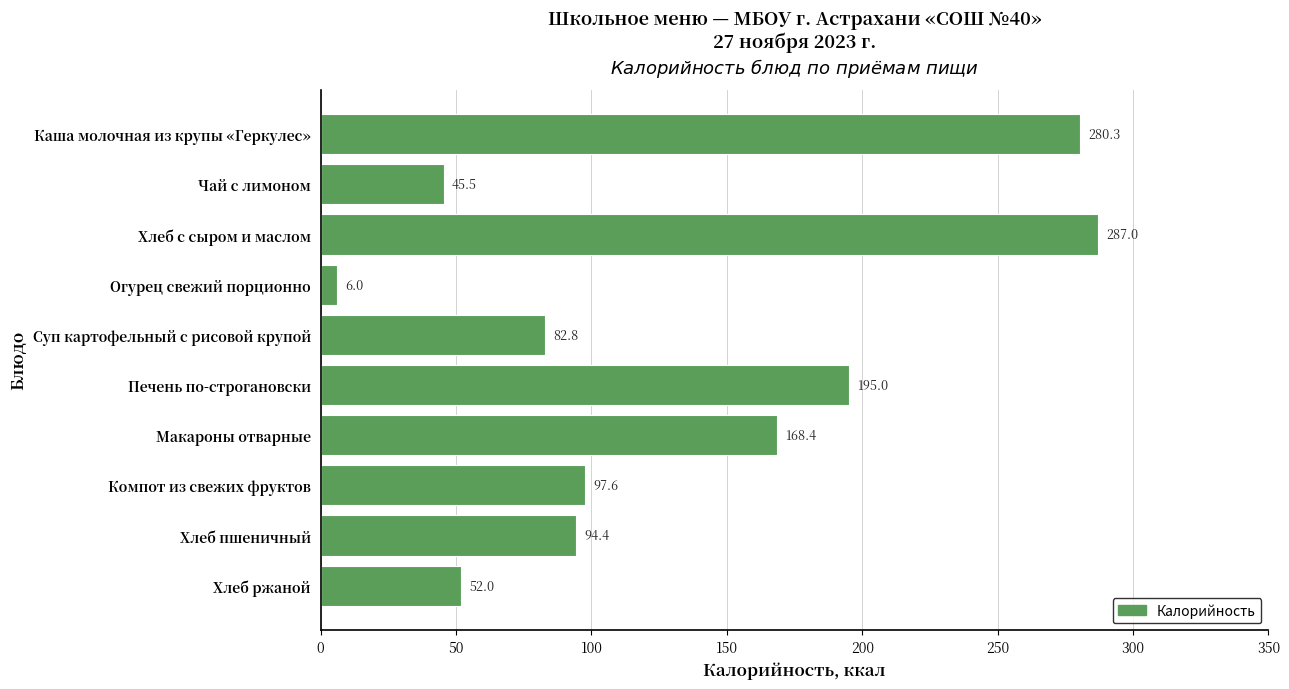

Where is the data nearest to the value 146?

Макароны отварные